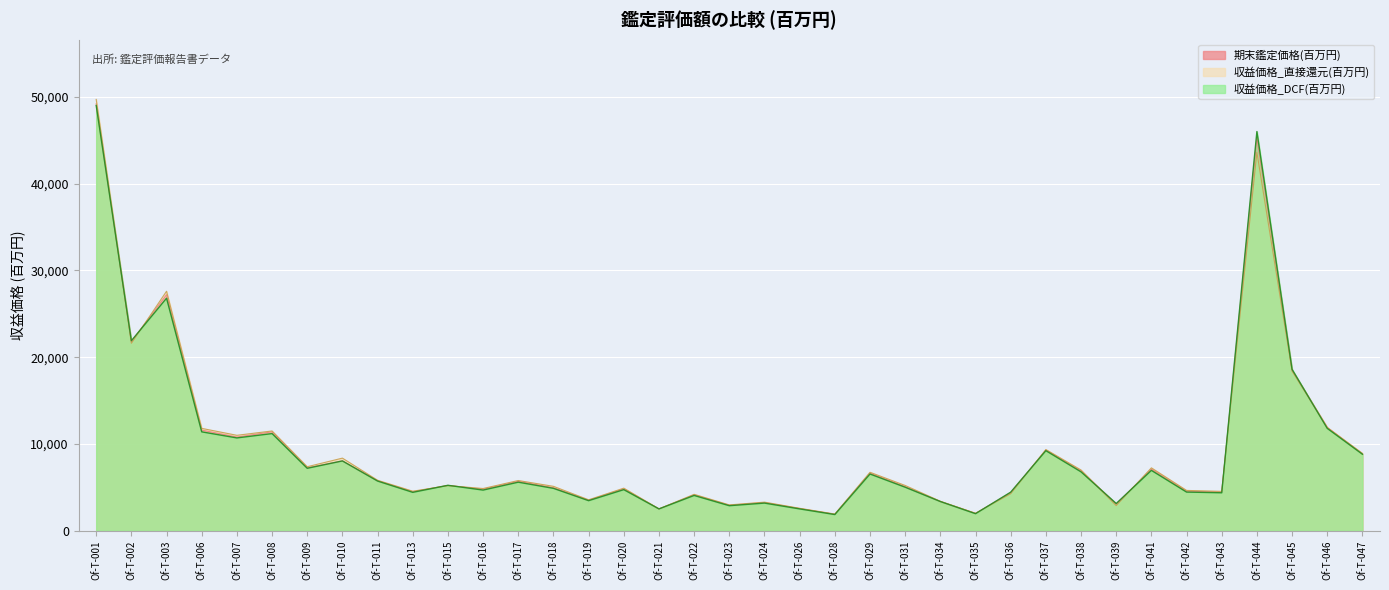

After their last crossing, which series has the higher values: 収益価格_直接還元(百万円) or 収益価格_DCF(百万円)?

収益価格_直接還元(百万円)